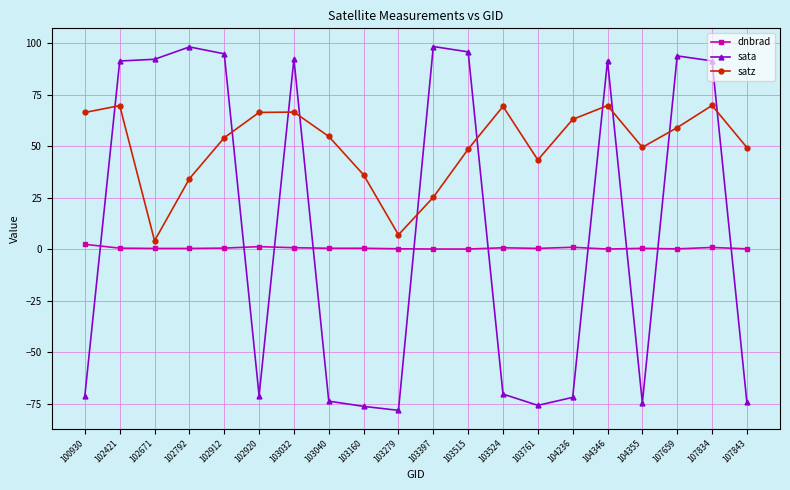

What is the difference between the maximum and second lowest values in the satz series?

62.8